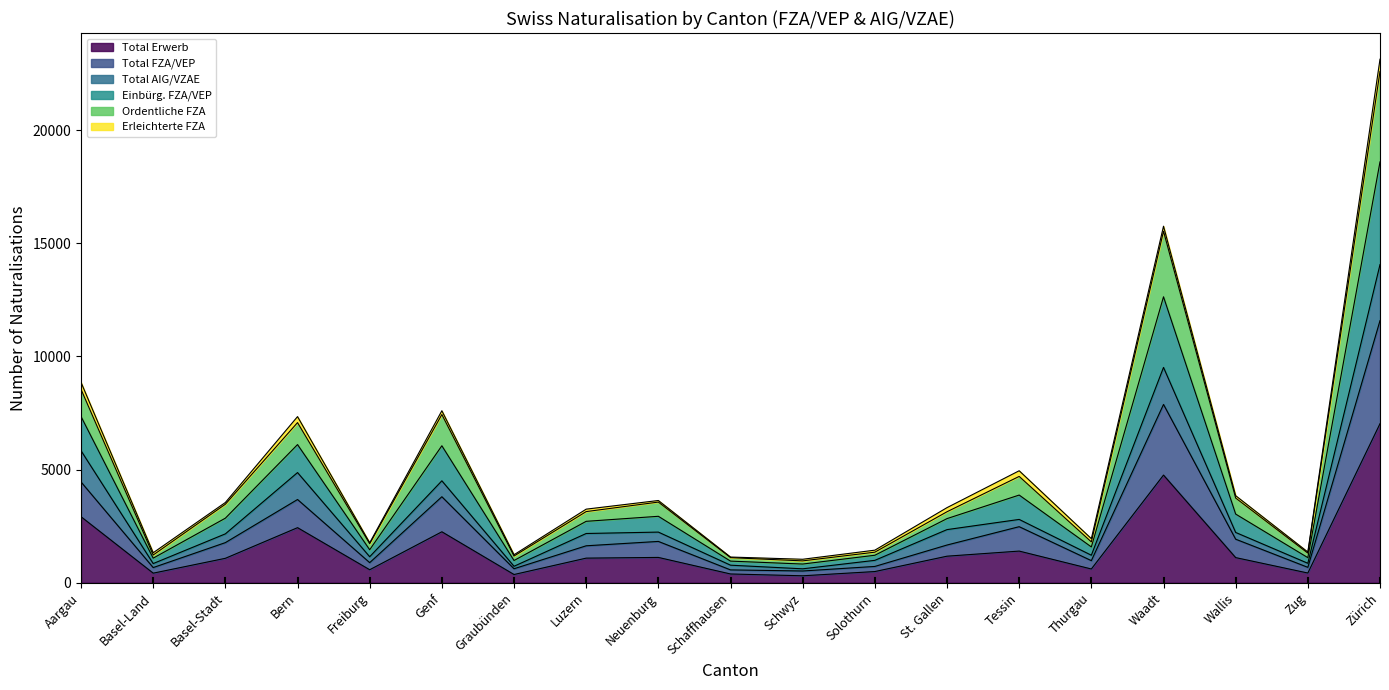

Does the chart display data point markers on the line(s)?

No